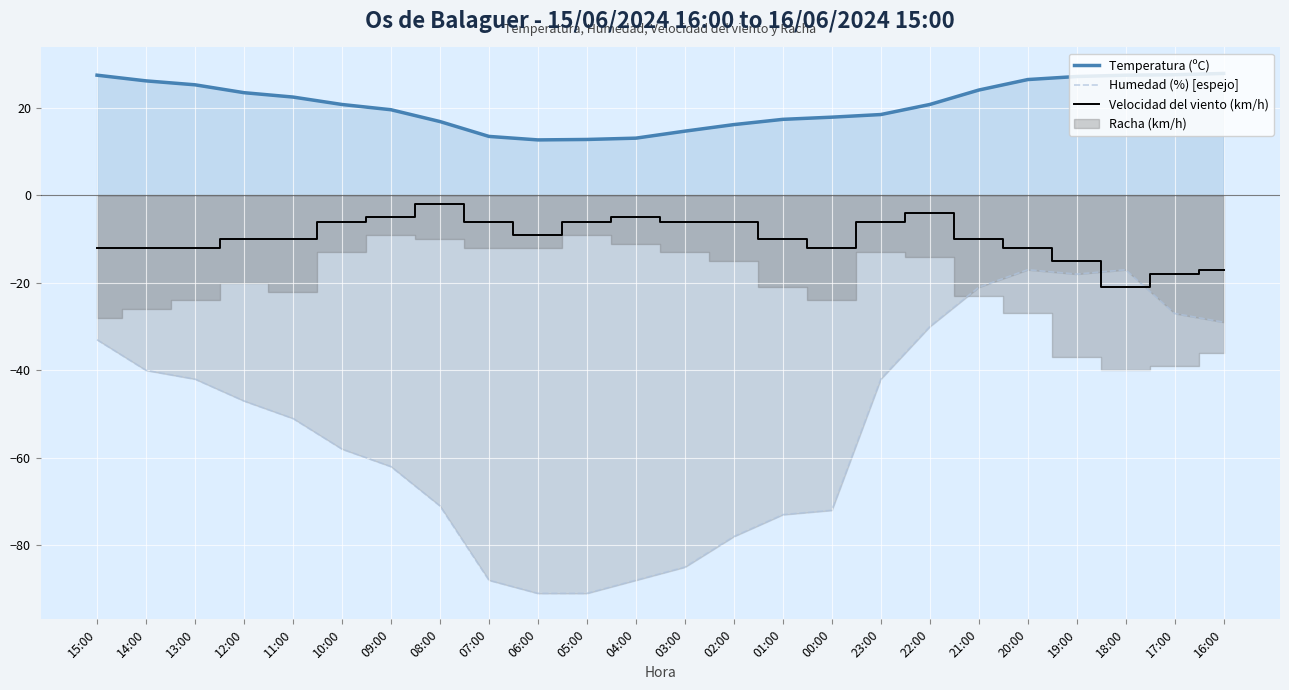

True or false: Velocidad del viento (km/h) has a value of -3.2 at 21:00.

False